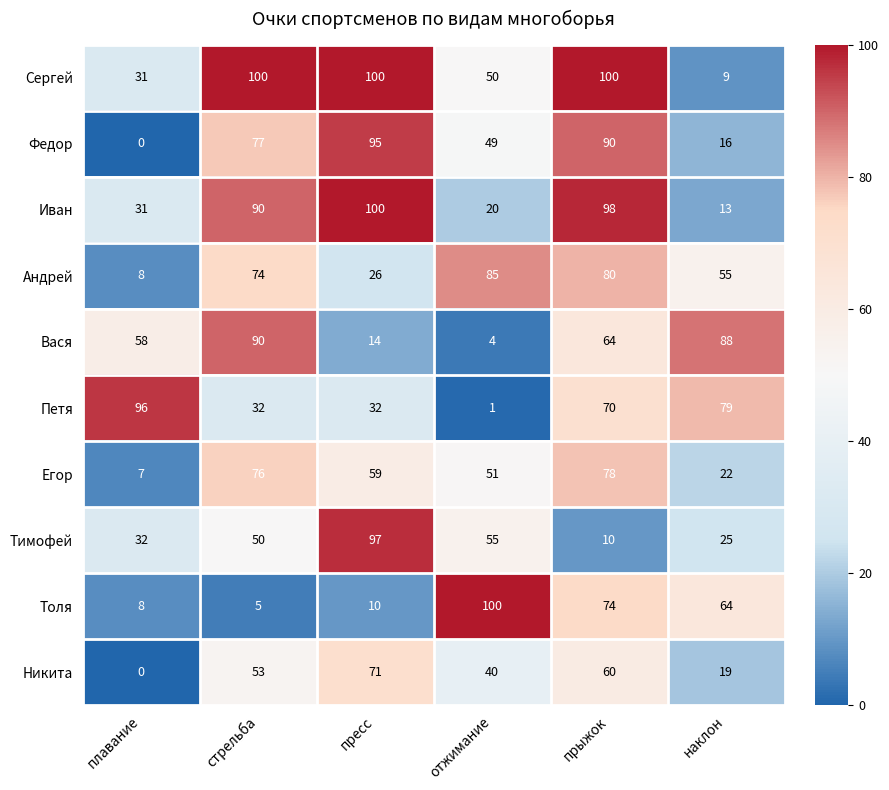

The value of Петя at плавание is 129. True or false?

False